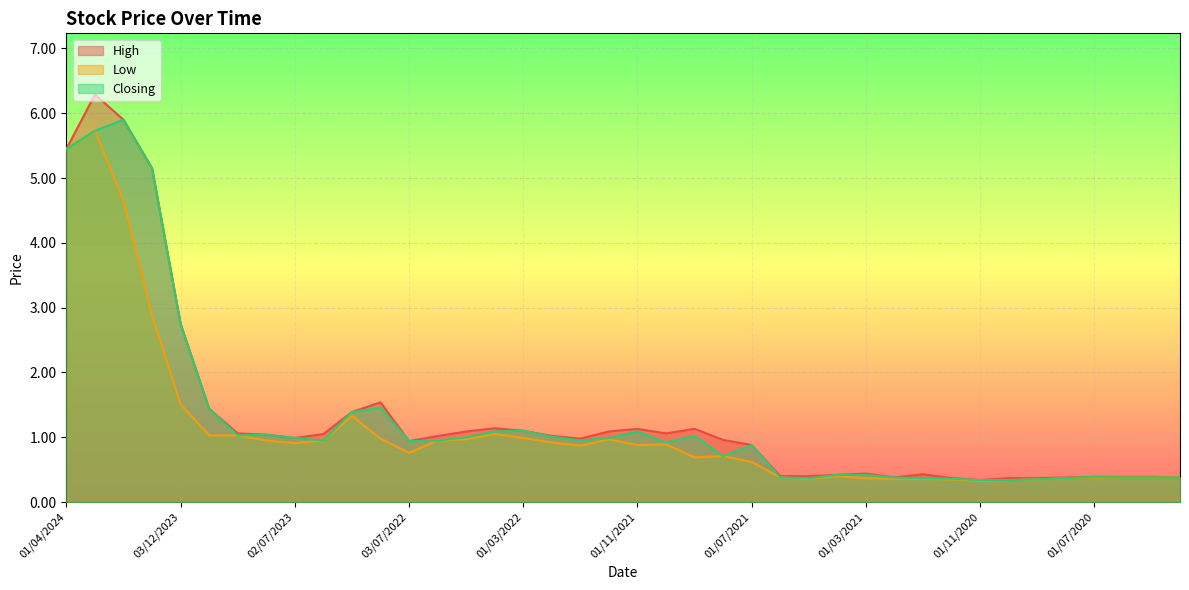

What is the minimum value shown in the chart?

0.3